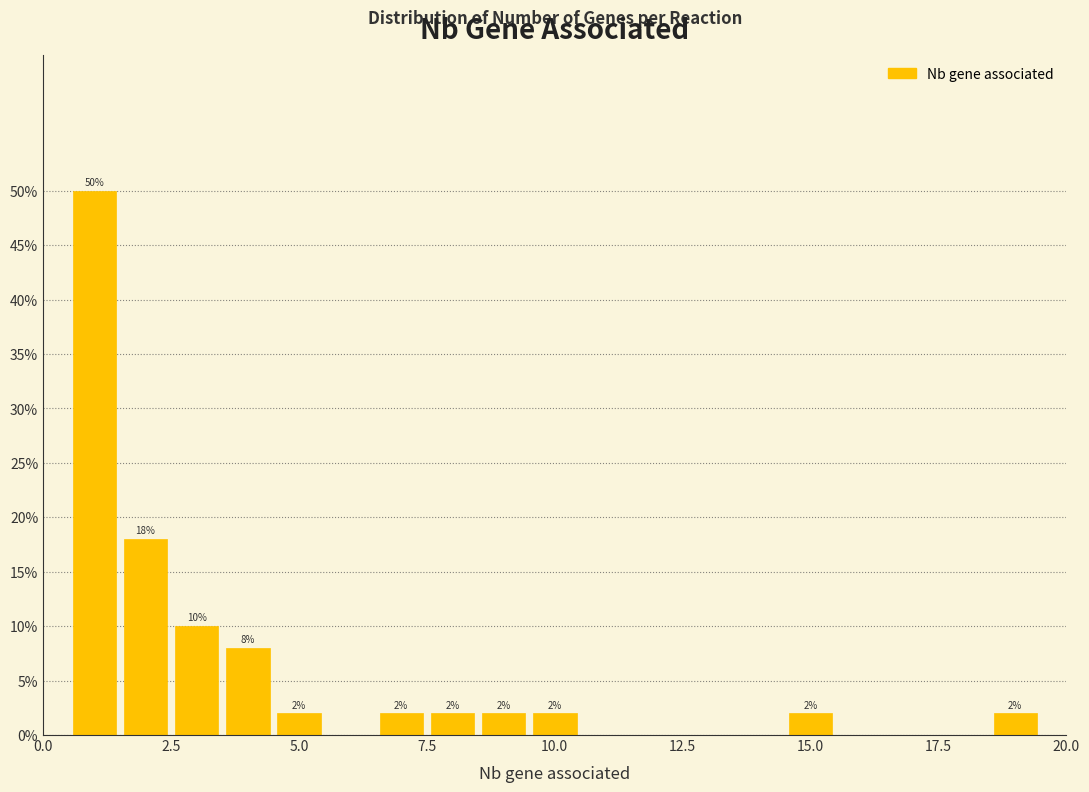

Around what value on the x-axis is the tallest bar? Give the approximate position of its centre, as read against the axis.

1.0